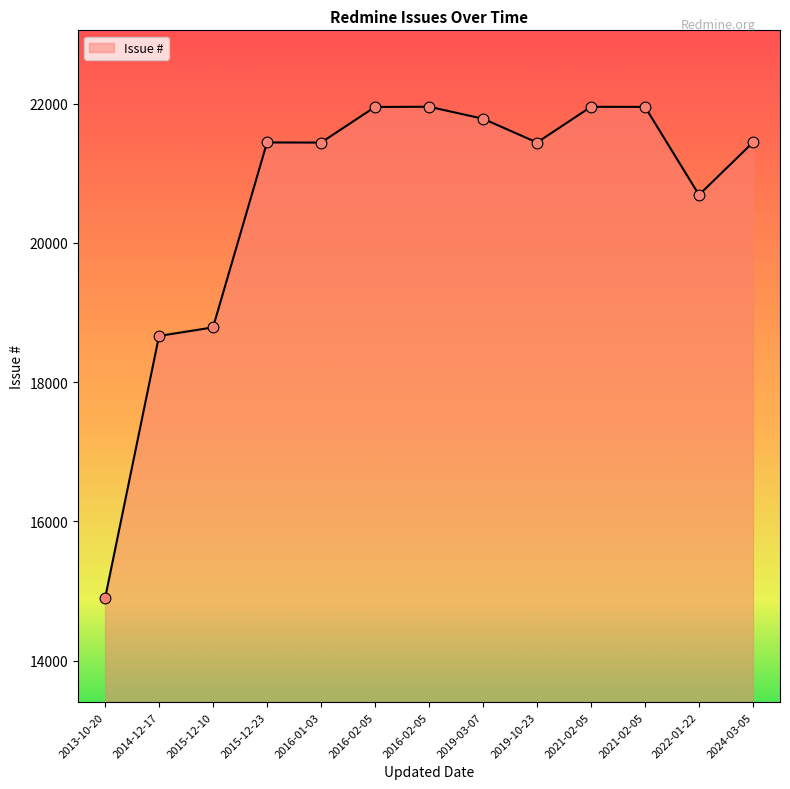

Approximately how many times larger is the value at 2024-03-05 compared to 2021-02-05?

1.0